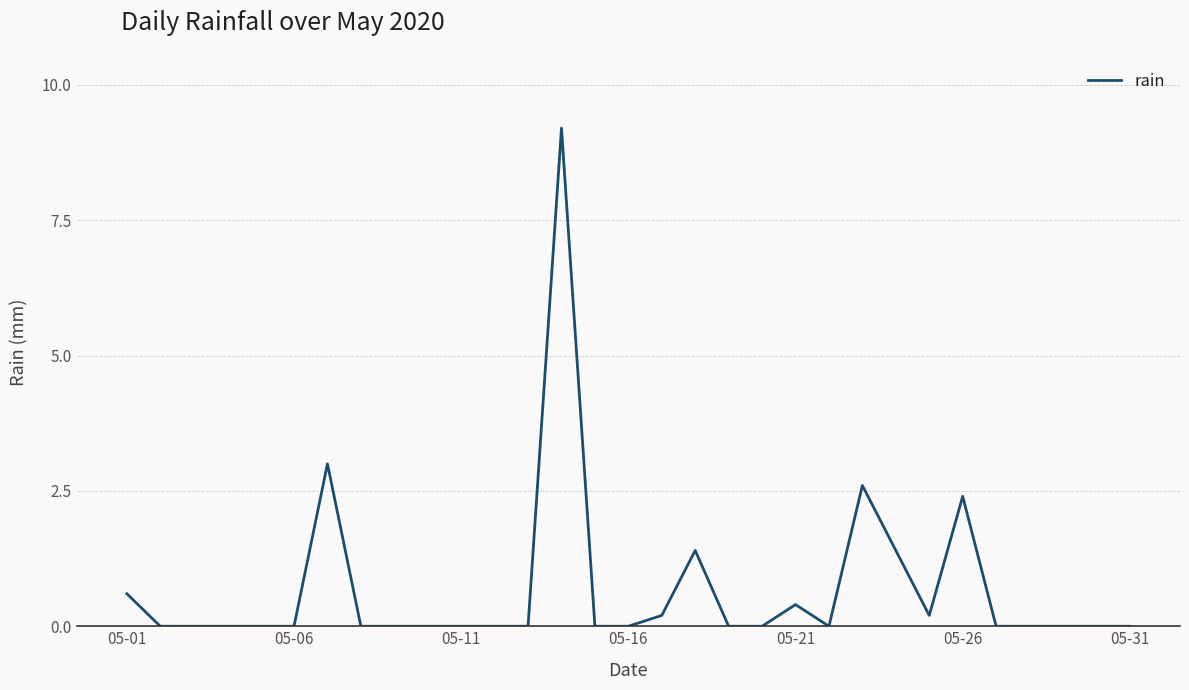

What is the difference between the maximum and minimum values?

9.2